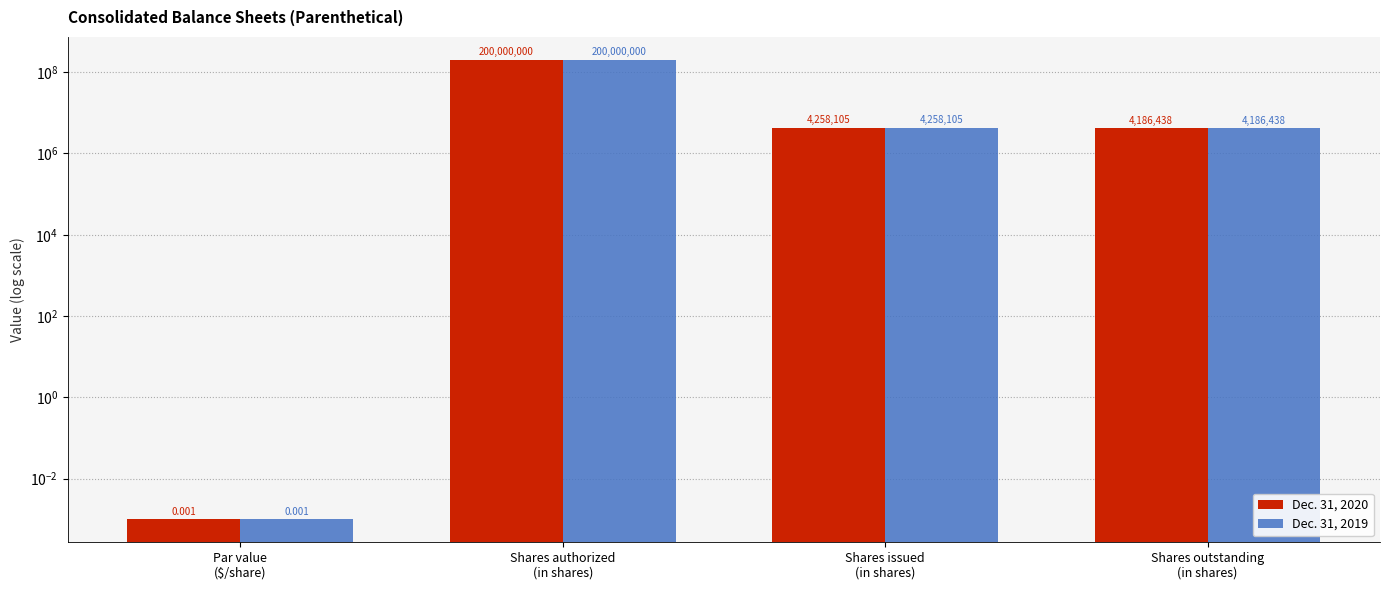

The Dec. 31, 2019 series shows 93178704.8 at Shares authorized
(in shares). True or false?

False